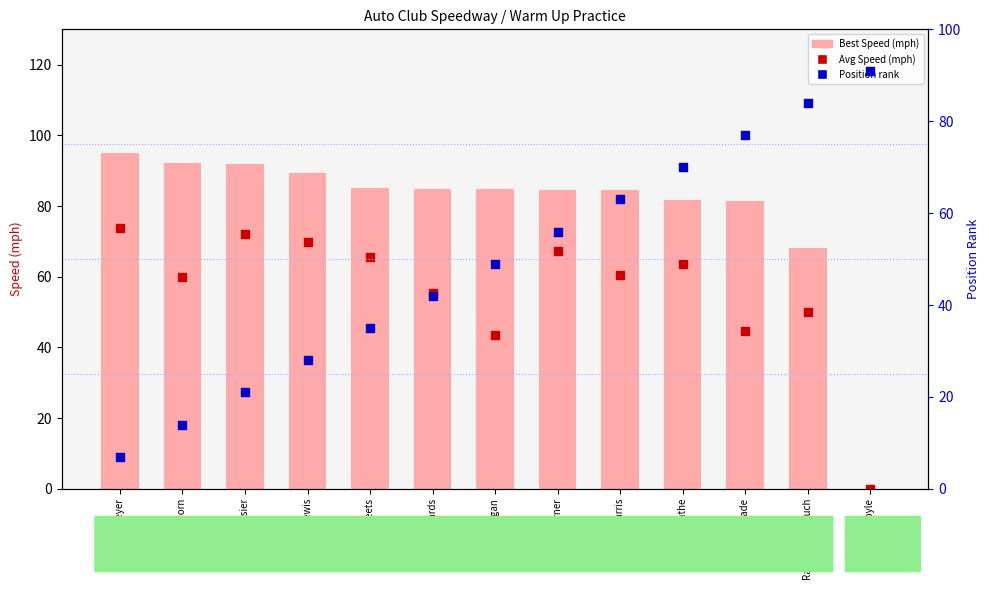

Which series reaches the minimum Y coordinate?

Best Speed